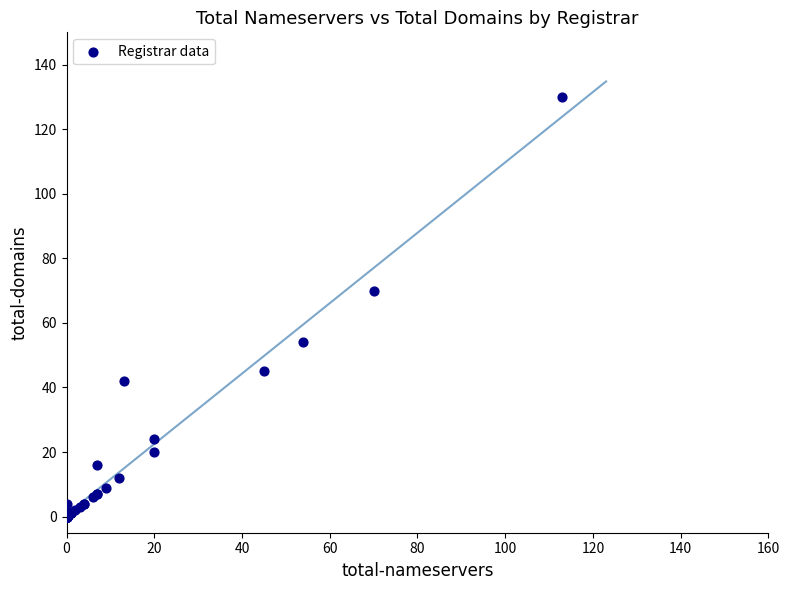

What Y value in the scatter plot is closest to 65?

70